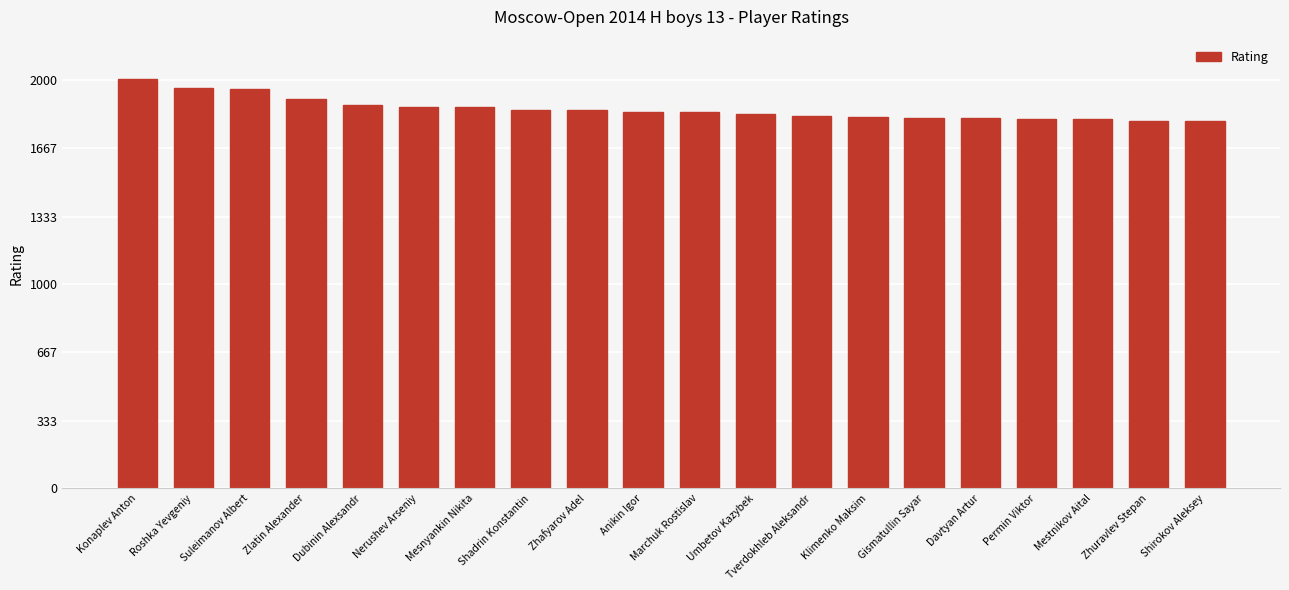

What is the sum of the values at Tverdokhleb Aleksandr and Roshka Yevgeniy?

3786